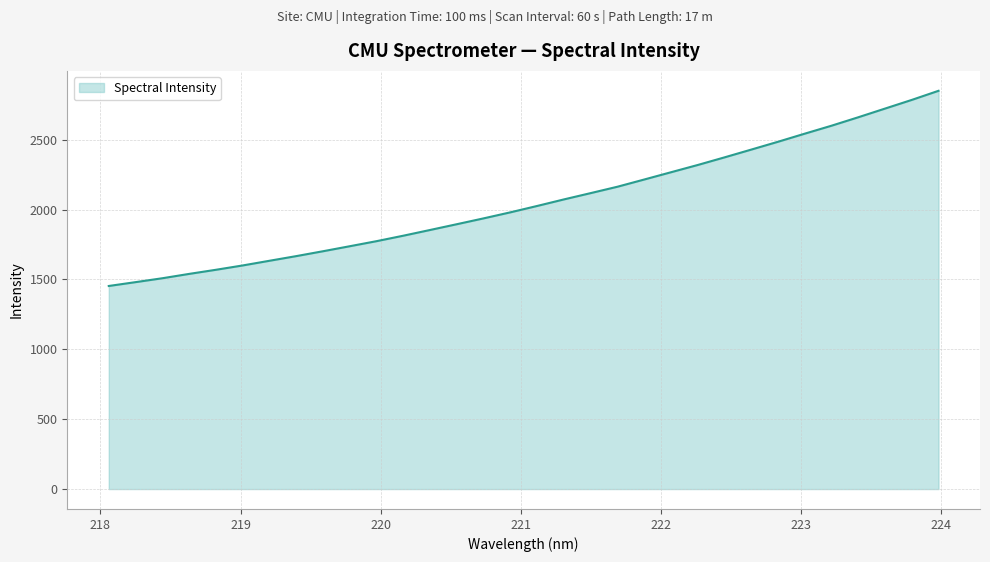

What is the greatest value displayed?

2850.5